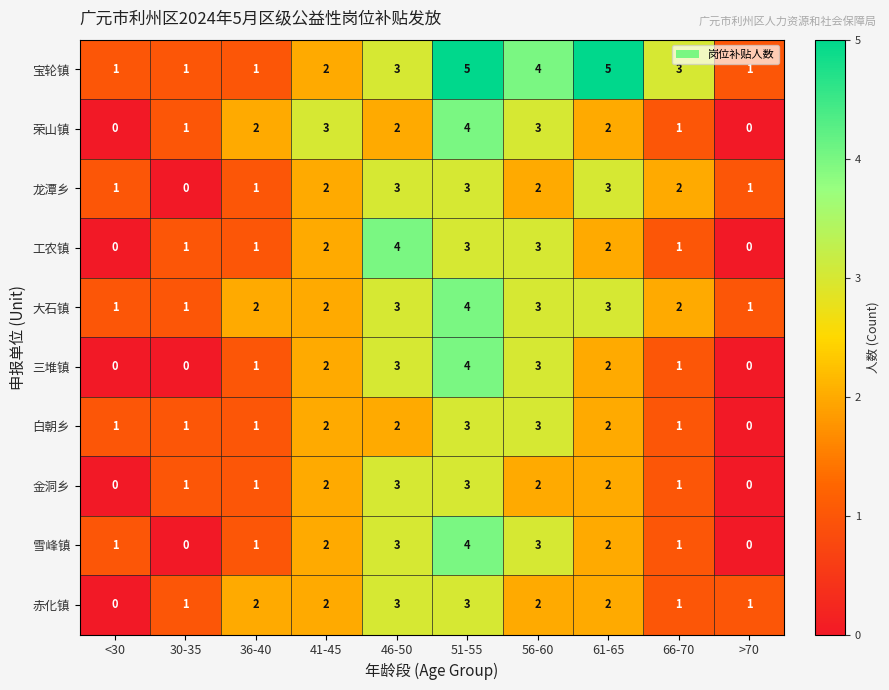

Is it true that 赤化镇 equals 0 at <30?

True